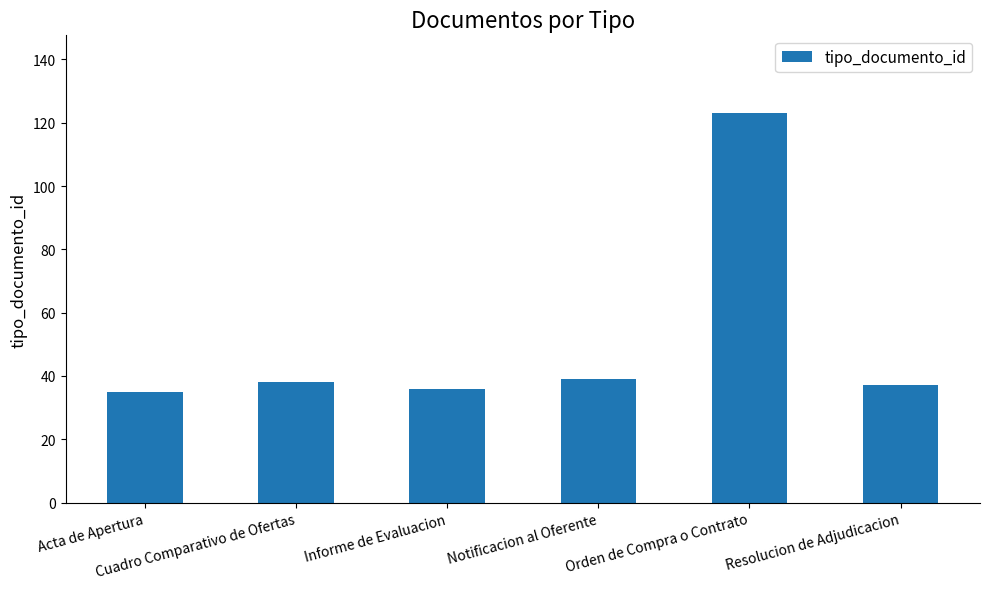

What is the sum of the values at Orden de Compra o Contrato and Resolucion de Adjudicacion?

160